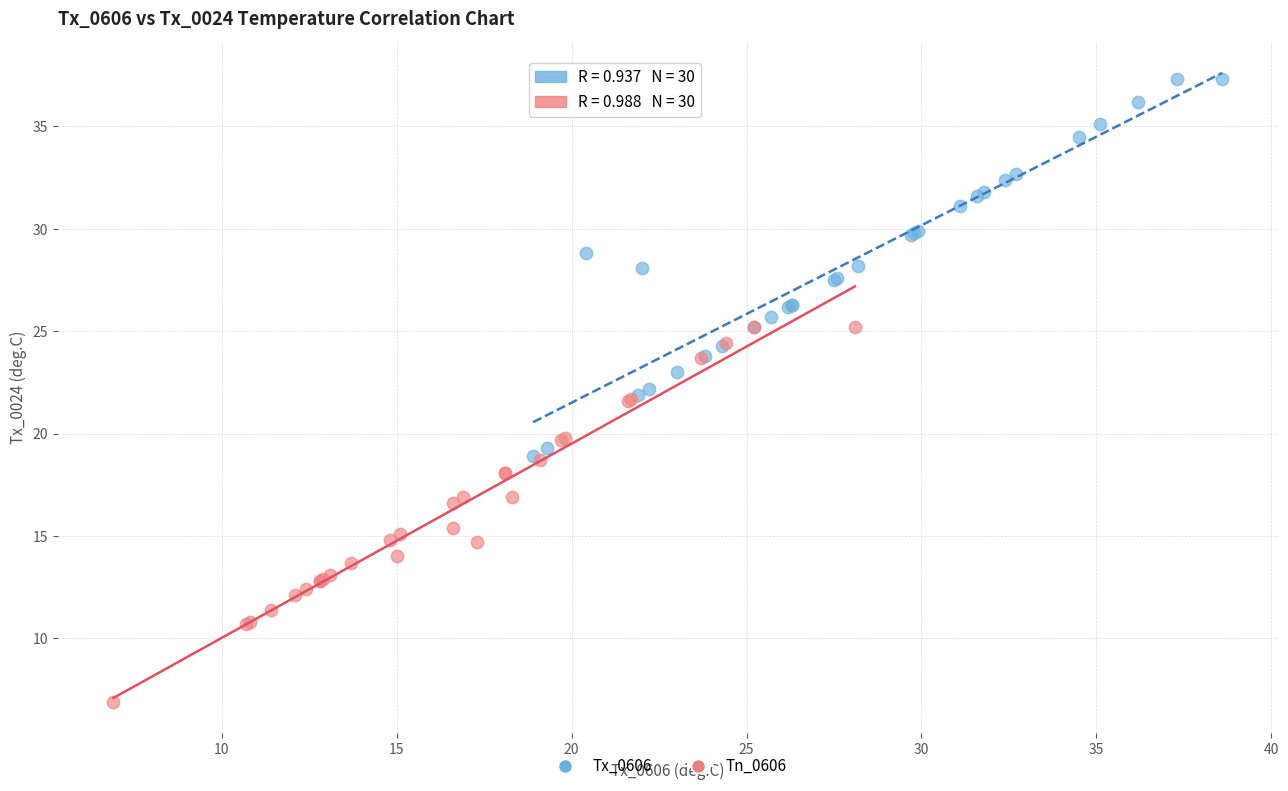

Which series reaches the maximum Y coordinate?

Tx_0606